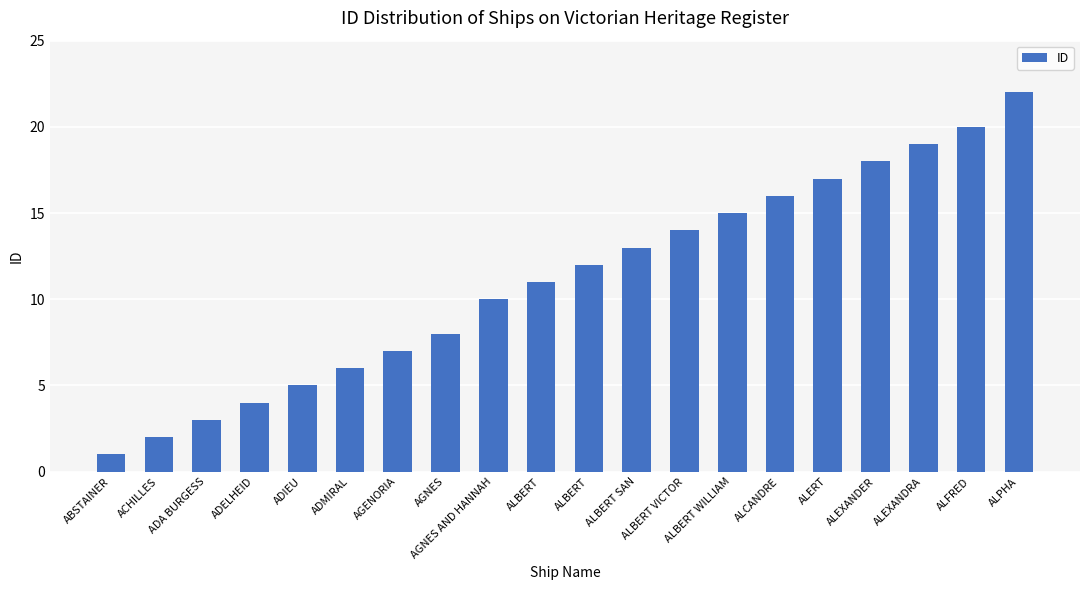

Where is the data nearest to the value 11?

ALBERT